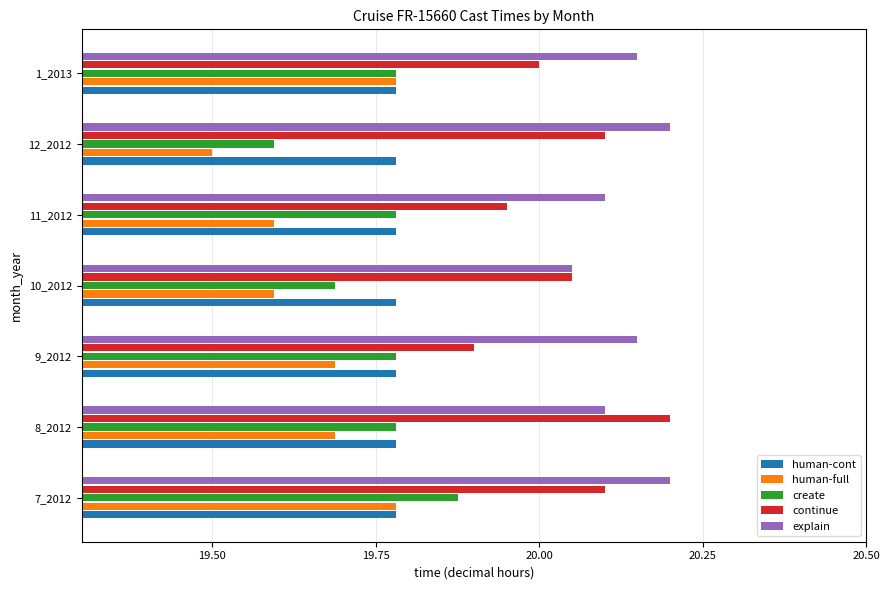

What are all the series names shown in the legend?

human-cont, human-full, create, continue, explain